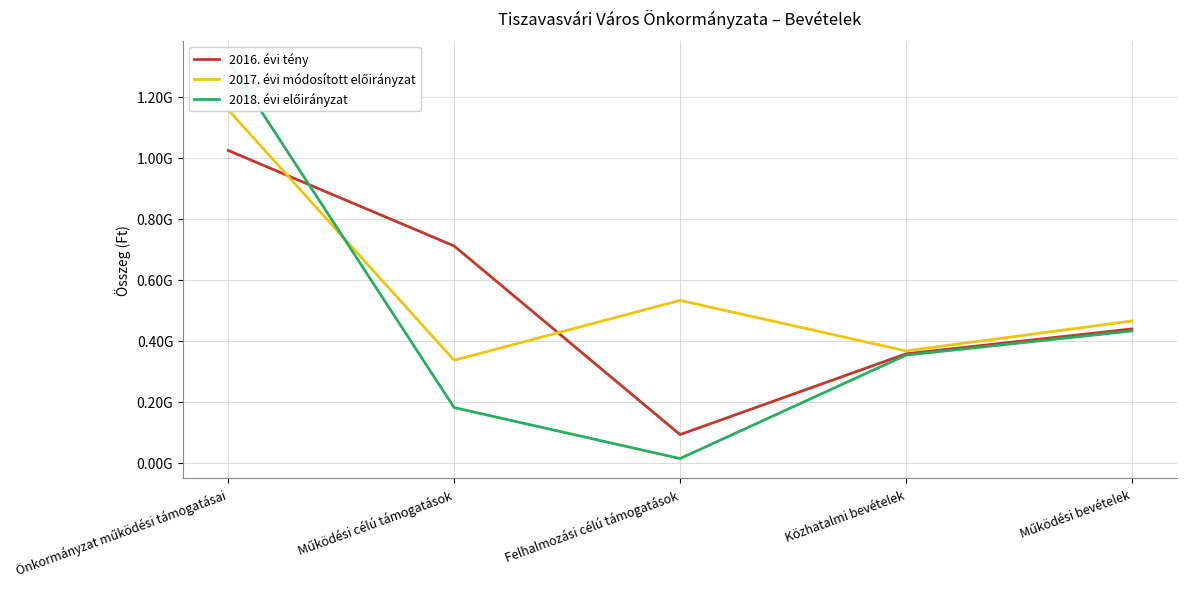

List the labels in order of 2017. évi módosított előirányzat value, smallest first.

Működési célú támogatások, Közhatalmi bevételek, Működési bevételek, Felhalmozási célú támogatások, Önkormányzat működési támogatásai